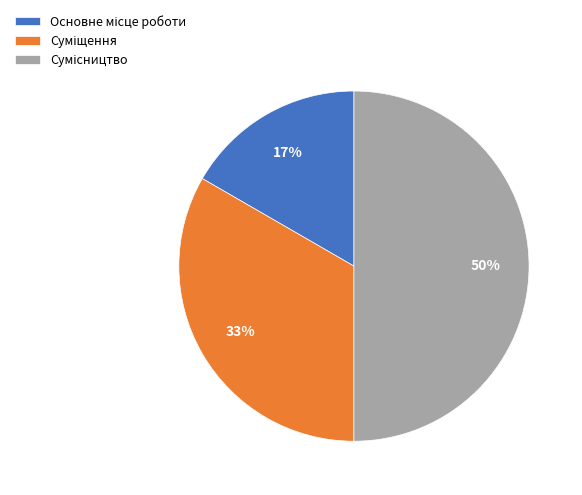

To the nearest percent, what is the average slice percentage?

33%